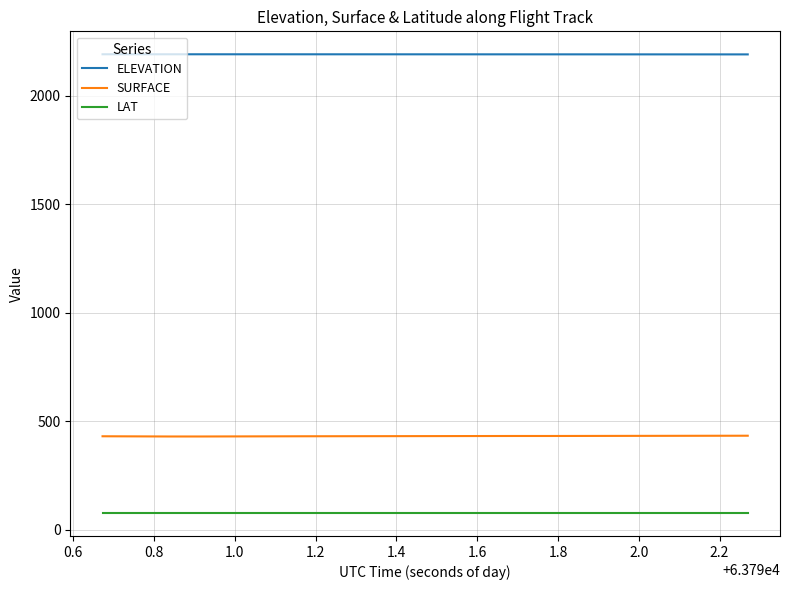

Which series has the largest total across all categories?

ELEVATION